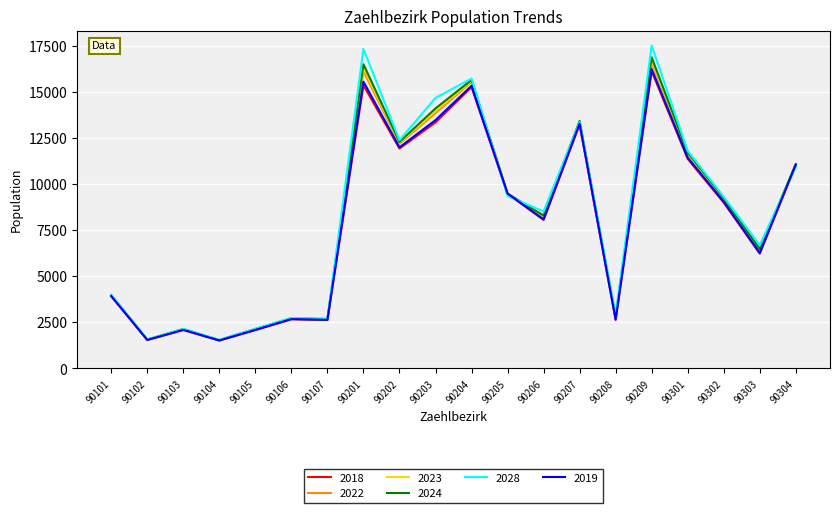

What is the maximum value shown in the chart?

17541